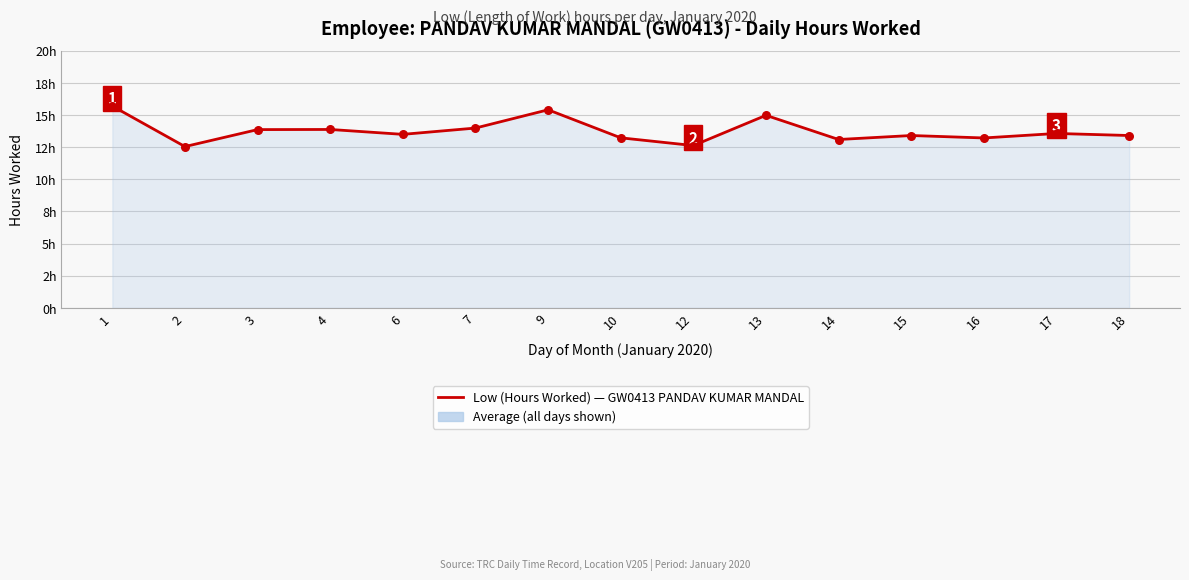

Between 12 and 14, which is larger?

14